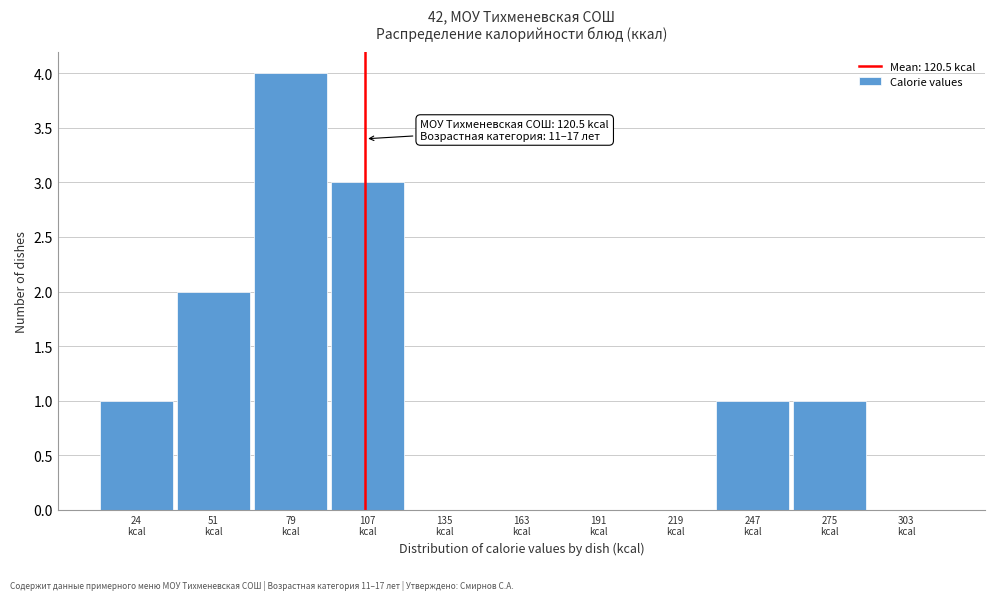

What is the maximum value shown in the chart?

4